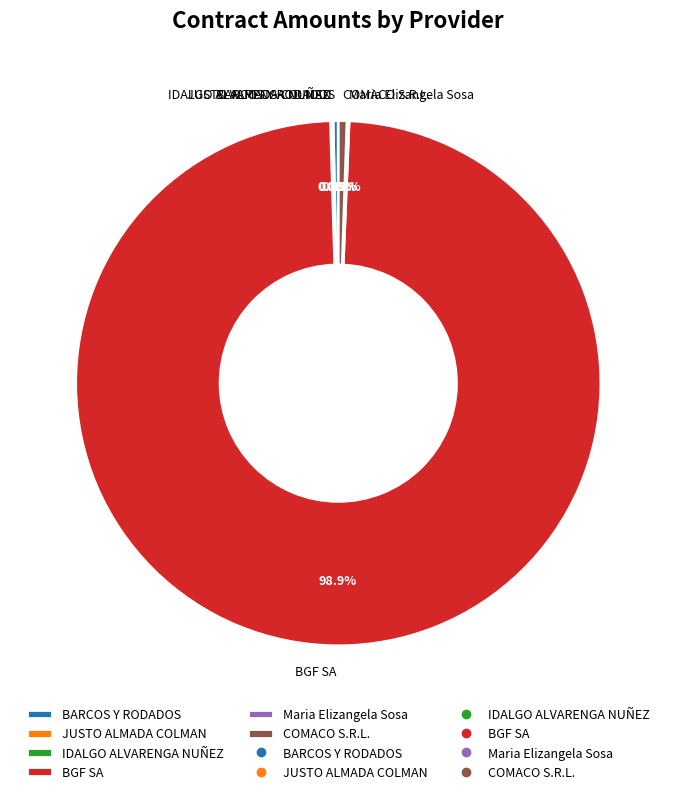

Which slice represents more than half of the pie?

BGF SA